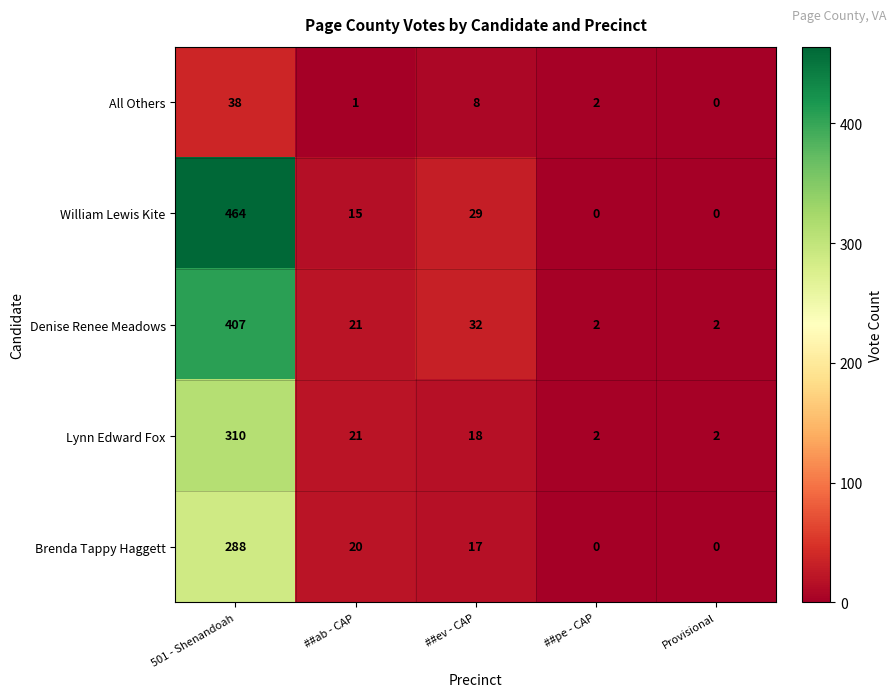

What is the maximum value shown in the chart?

464